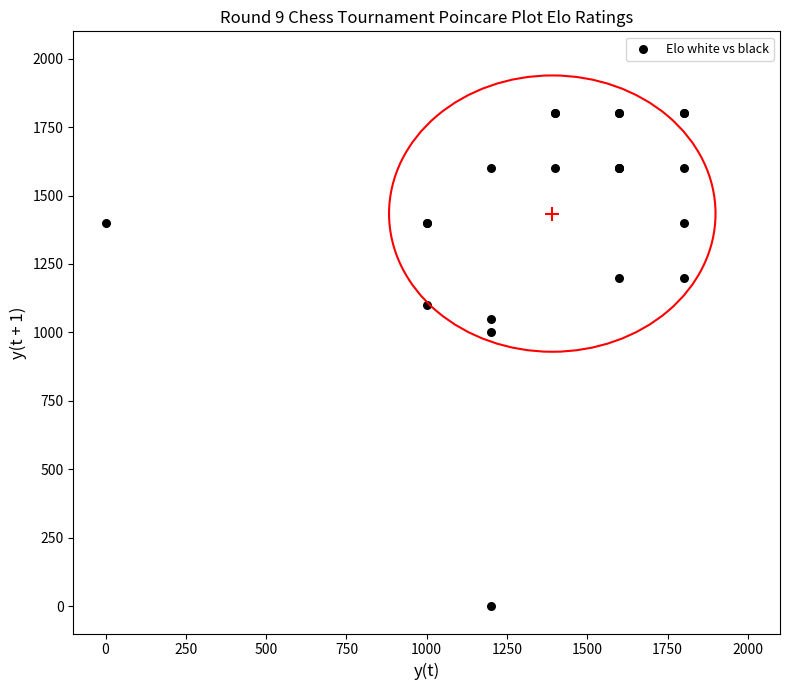

What Y value in the scatter plot is closest to 900?

1000